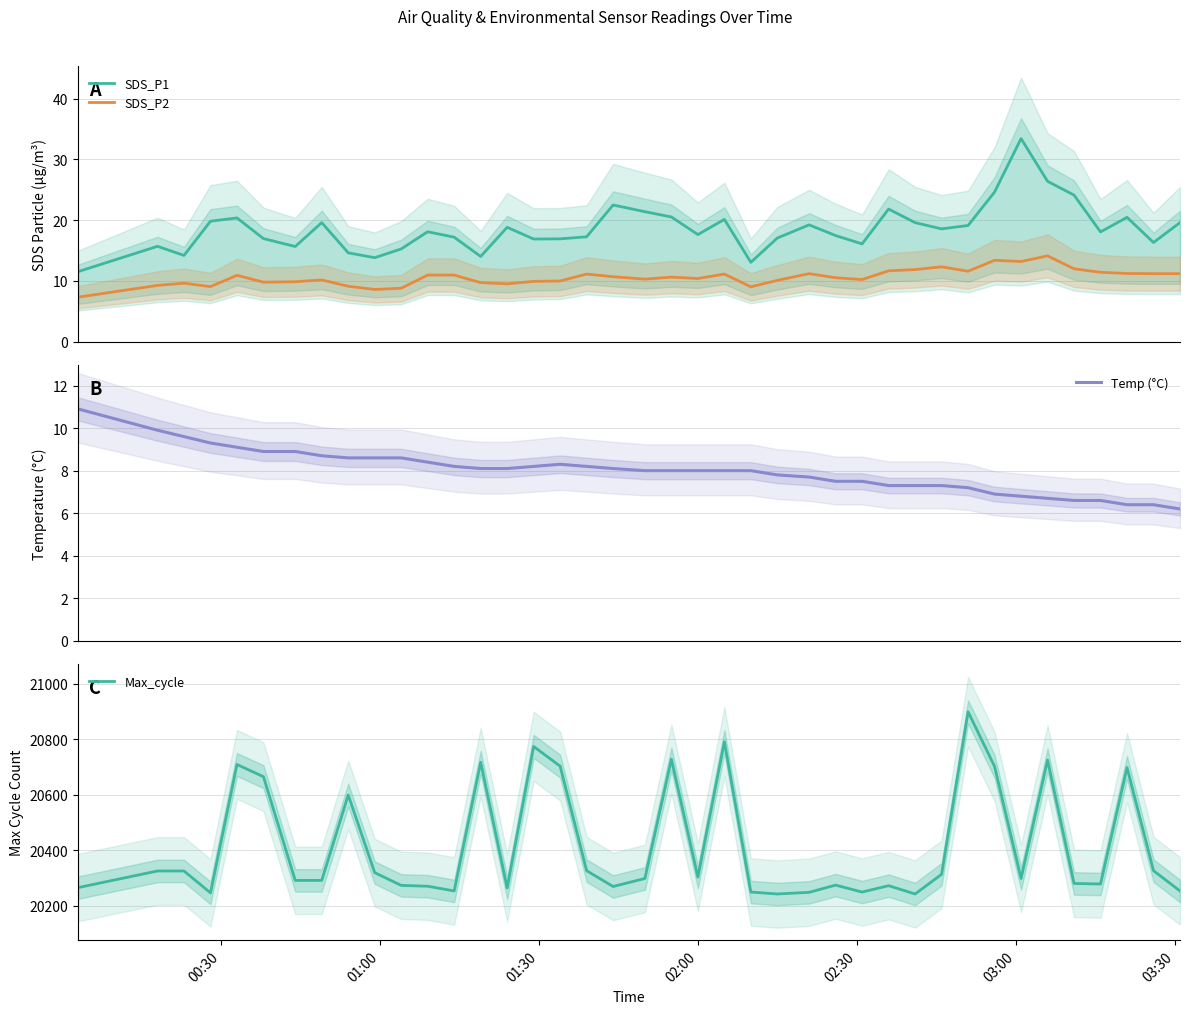

Which series has the widest spread of values?

Max_cycle